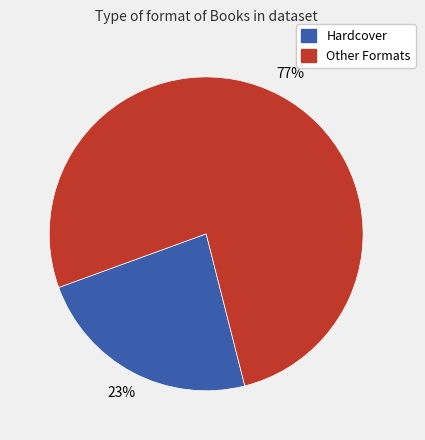

Does any single category account for the majority?

Yes